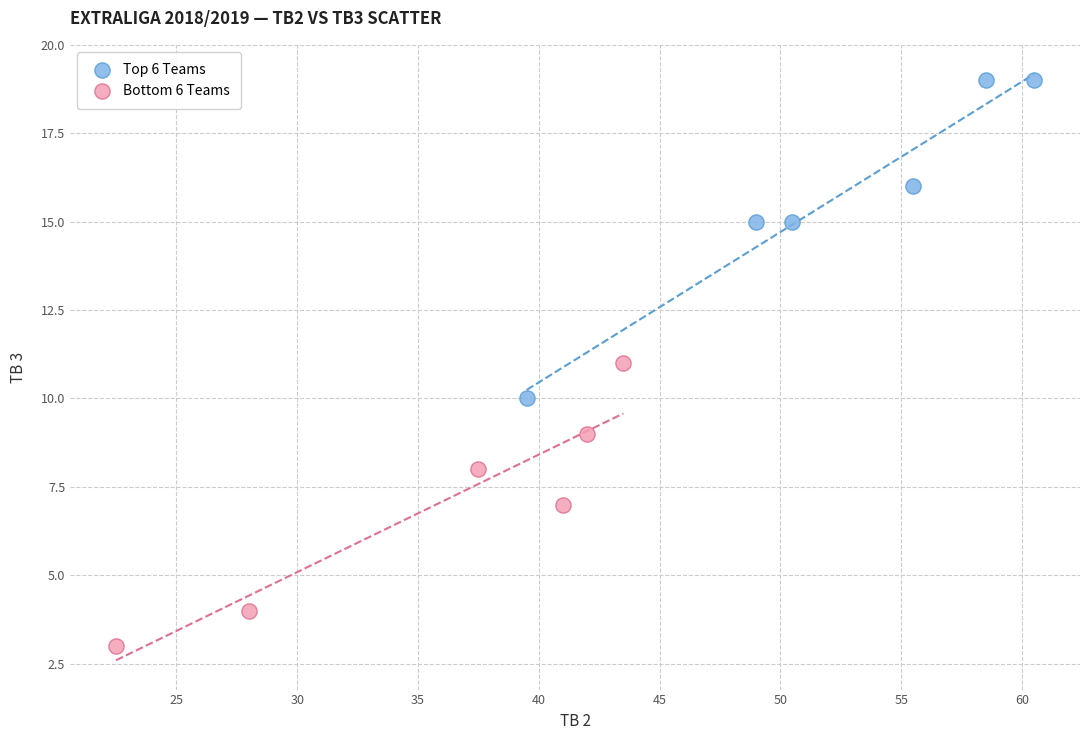

Which series reaches the minimum Y coordinate?

Bottom 6 Teams